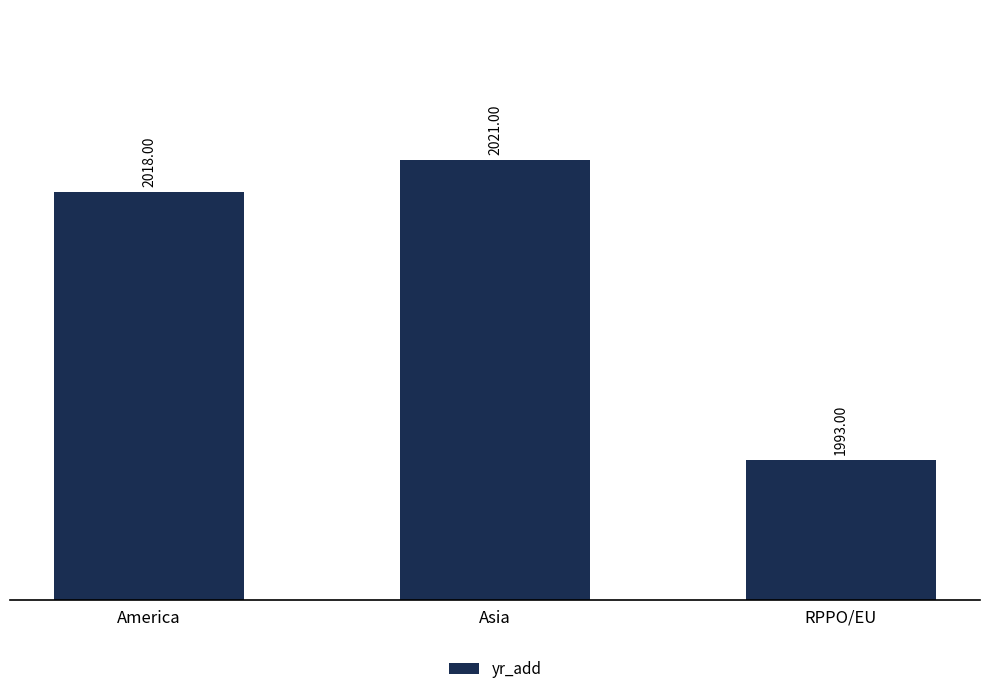

The value at RPPO/EU is 555. True or false?

False